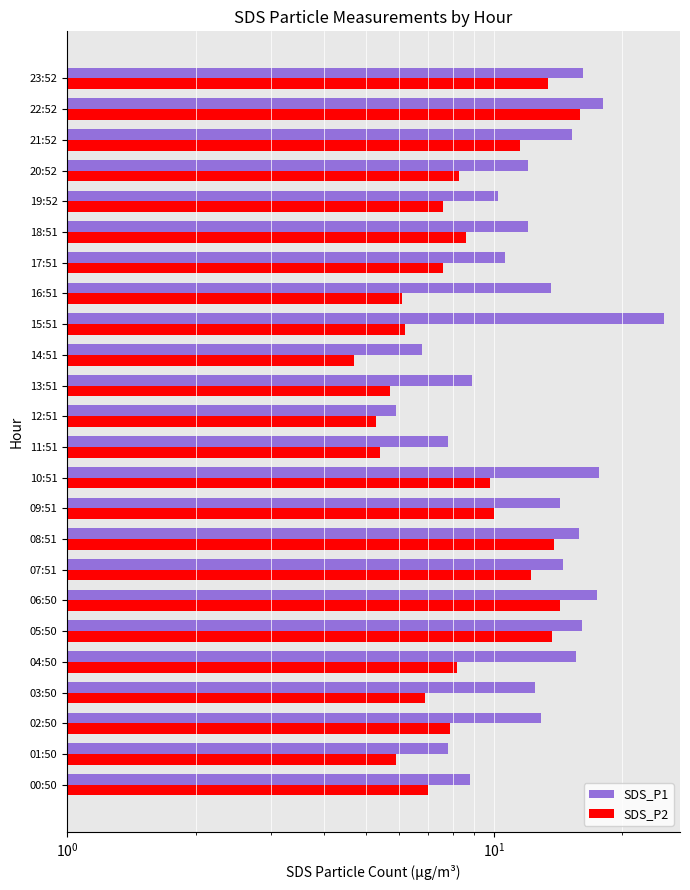

Is the value of SDS_P1 at 11:51 greater than the value of SDS_P2 at 22:52?

No